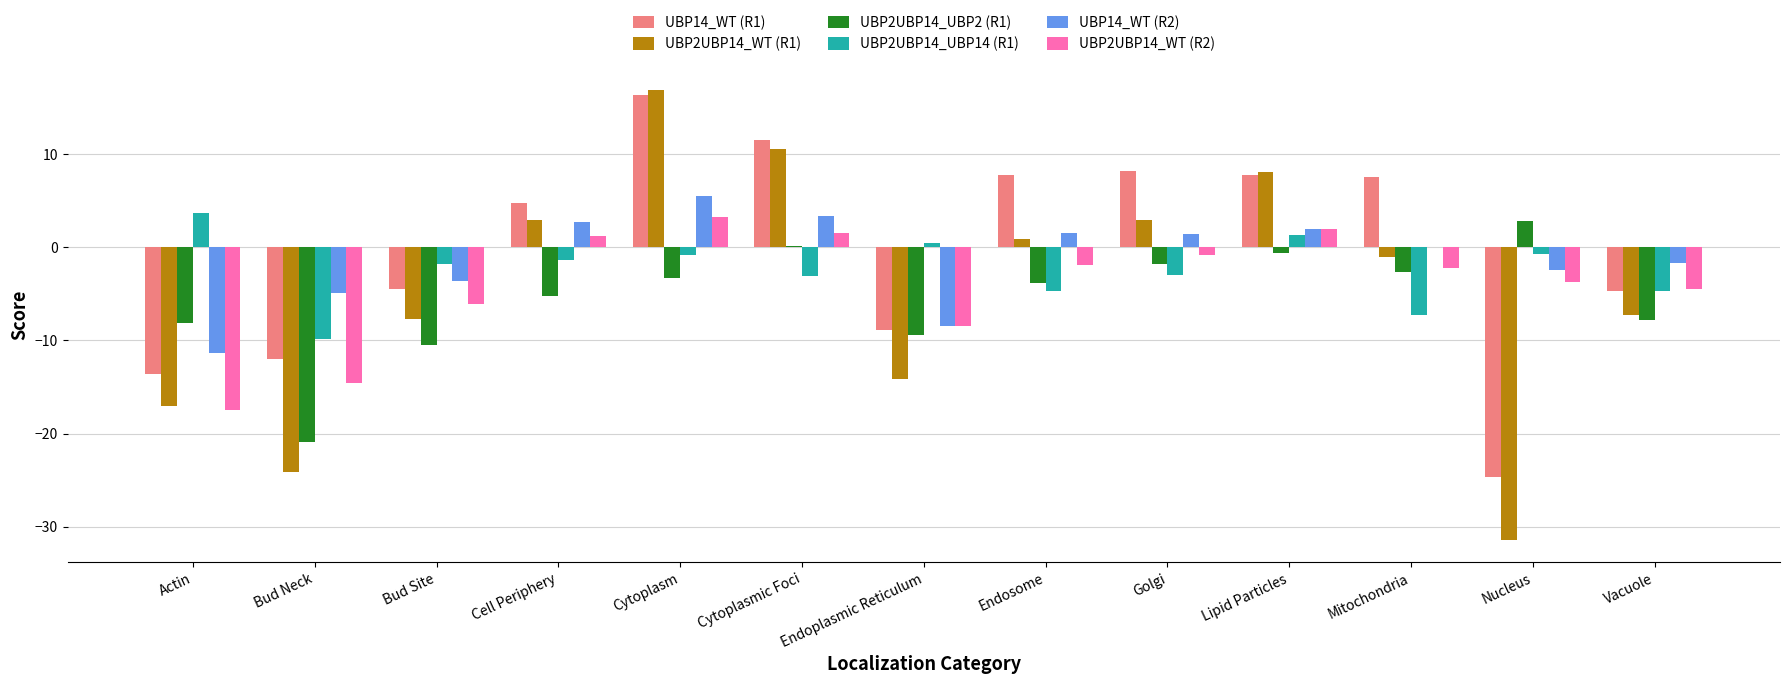

What is the sum of all UBP2UBP14_UBP14 (R1) values?

-31.7